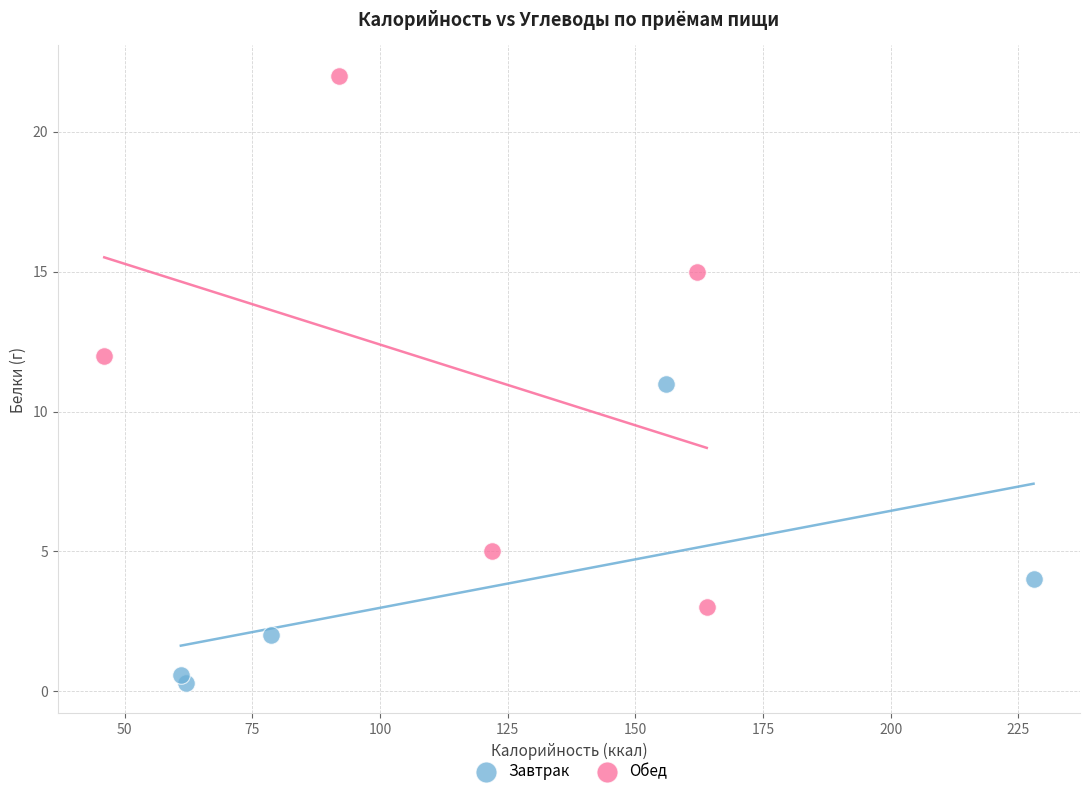

What are all the series names shown in the legend?

Завтрак, Обед